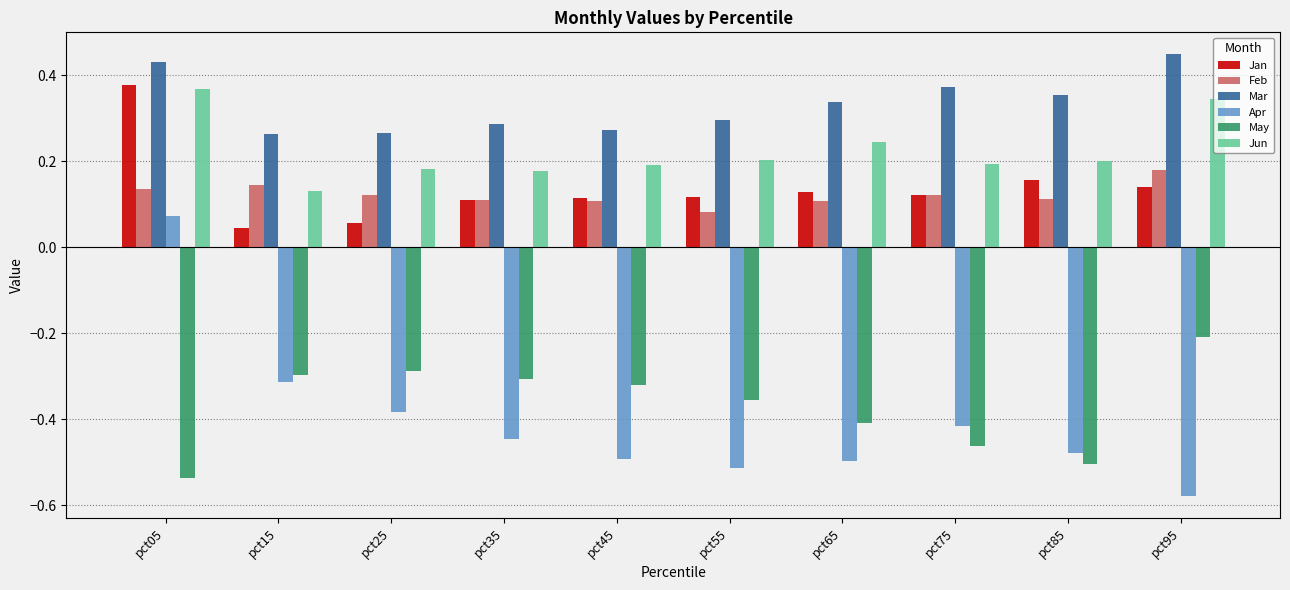

How many bars are there in each group?

6